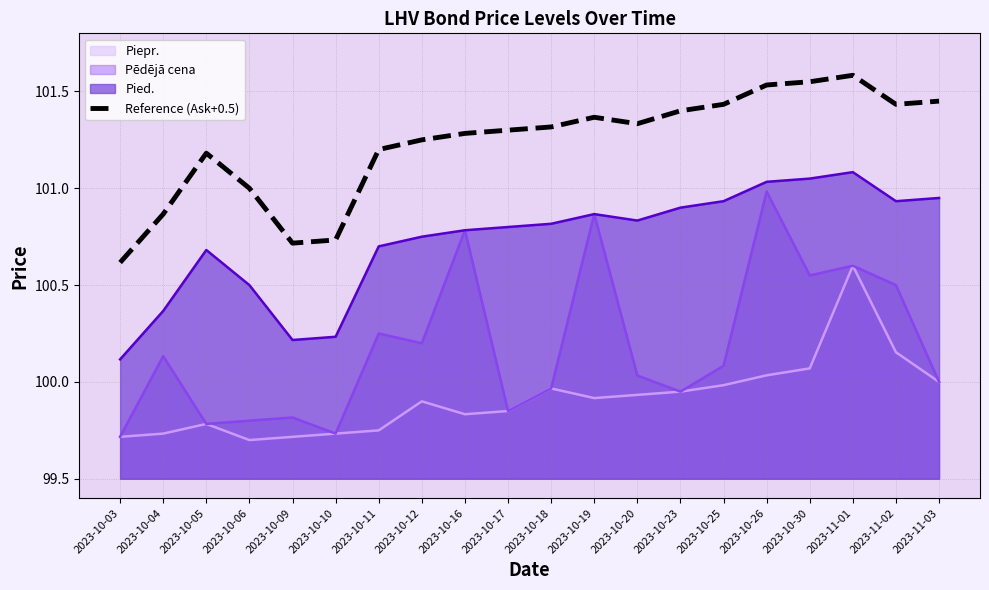

How many points are higher than both their immediate neighbors (excluding endpoints)?

3